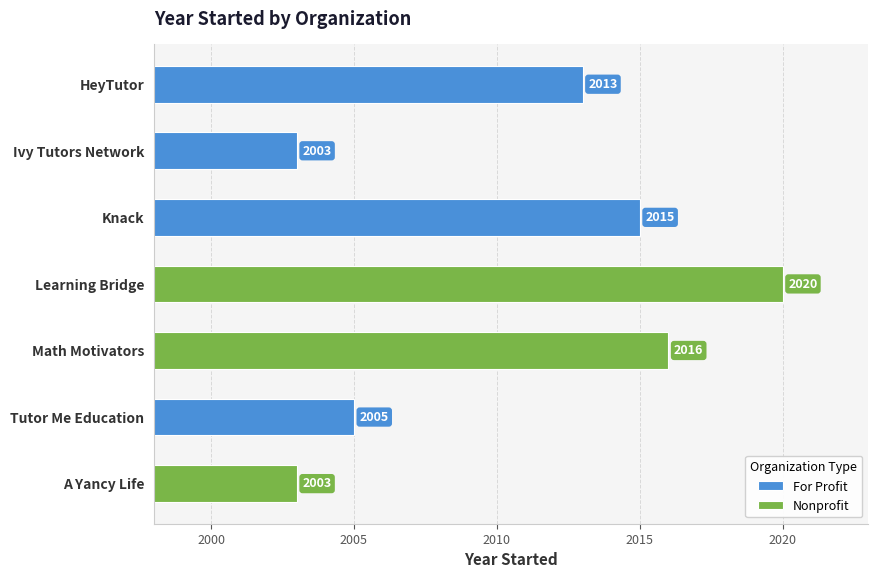

List the labels in order of value, smallest first.

Ivy Tutors Network, A Yancy Life, Tutor Me Education, HeyTutor, Knack, Math Motivators, Learning Bridge